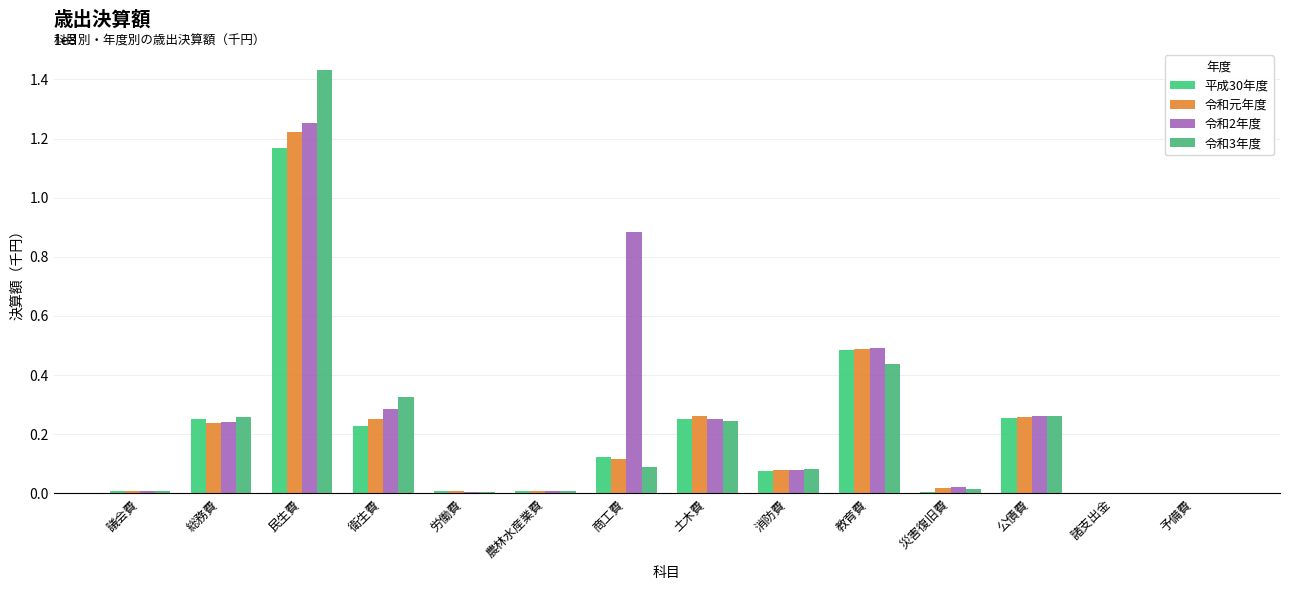

Reading left to right, transcribe all the data shown in this chart.

平成30年度: 947749	25090739	116924248	22919340	659091	699863	12272299	25010390	7528755	48334730	470553	25376552	8978	0
令和元年度: 933977	23756468	122222548	25220048	680603	767902	11589667	26152527	7891111	48956337	1646006	25810449	8940	0
令和2年度: 955852	24253084	125410673	28488740	587892	722774	88507972	25220588	7943126	49141482	2072308	26272845	8917	0
令和3年度: 925999	25787328	143158116	32629177	454678	729478	9079744	24605979	8378524	43685687	1369584	26243323	0	0